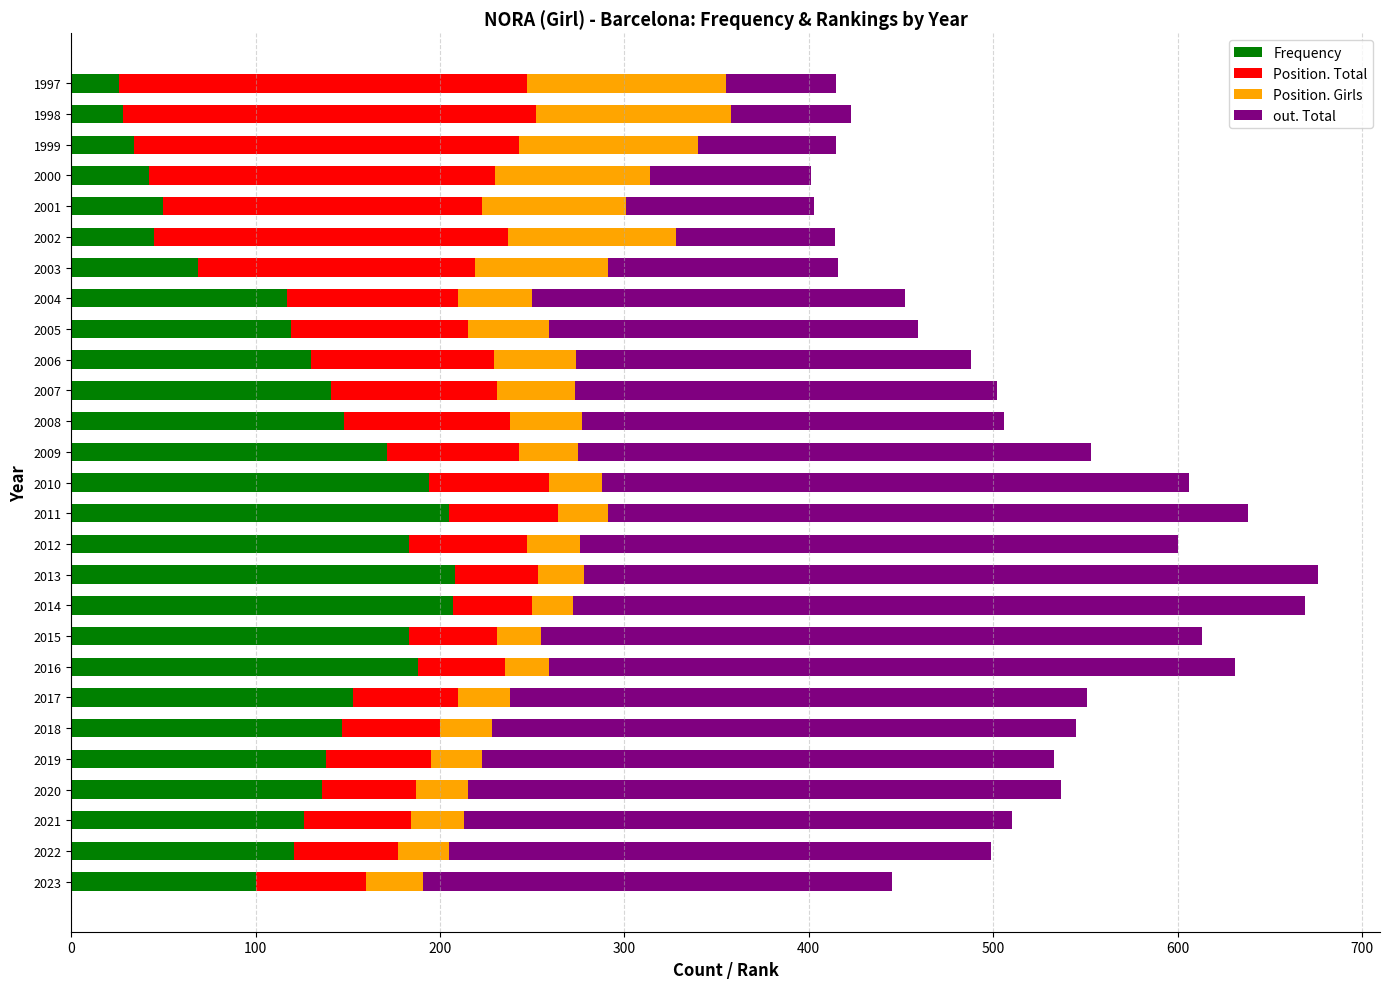

What is the total value across all series at 2010?

606